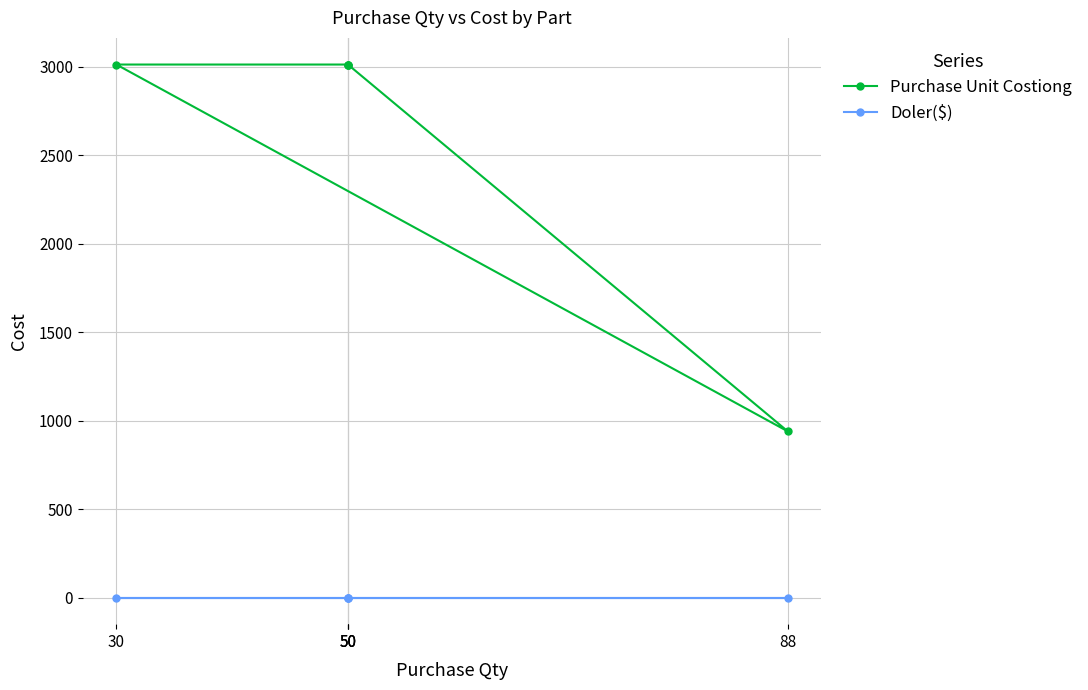

What is the spread (max minus min) of values at 50?

3012.4